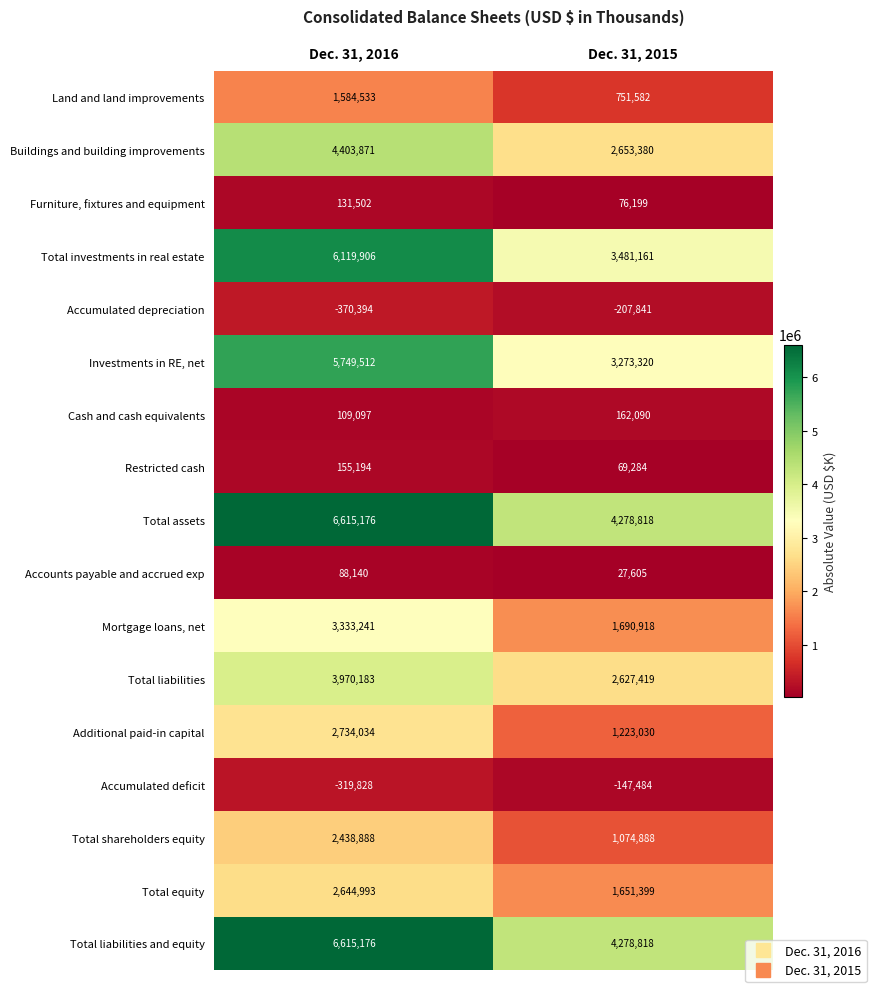

What is the difference between the highest and lowest values at Dec. 31, 2015?

4486659